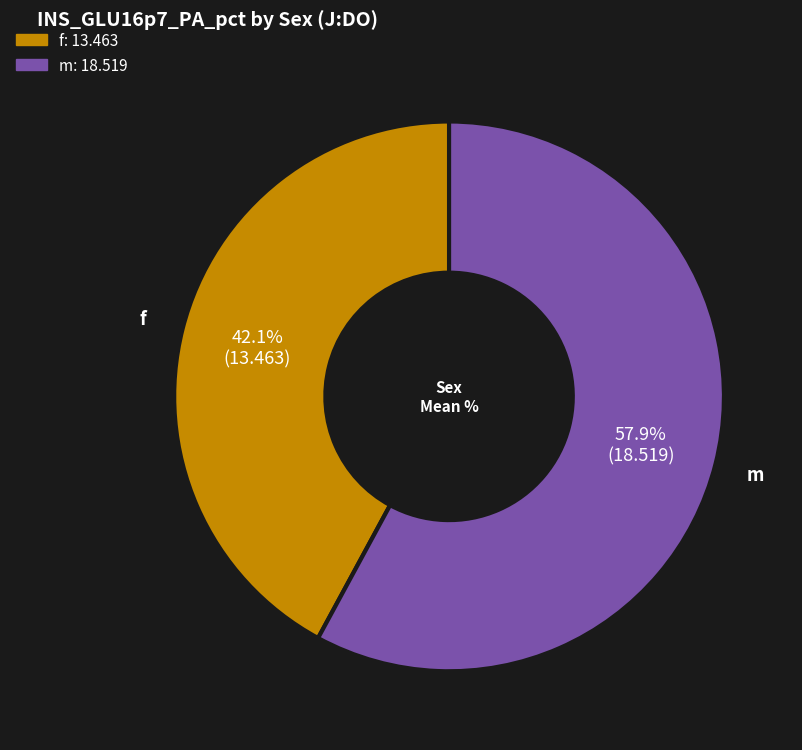

How many segments does this pie chart have?

2